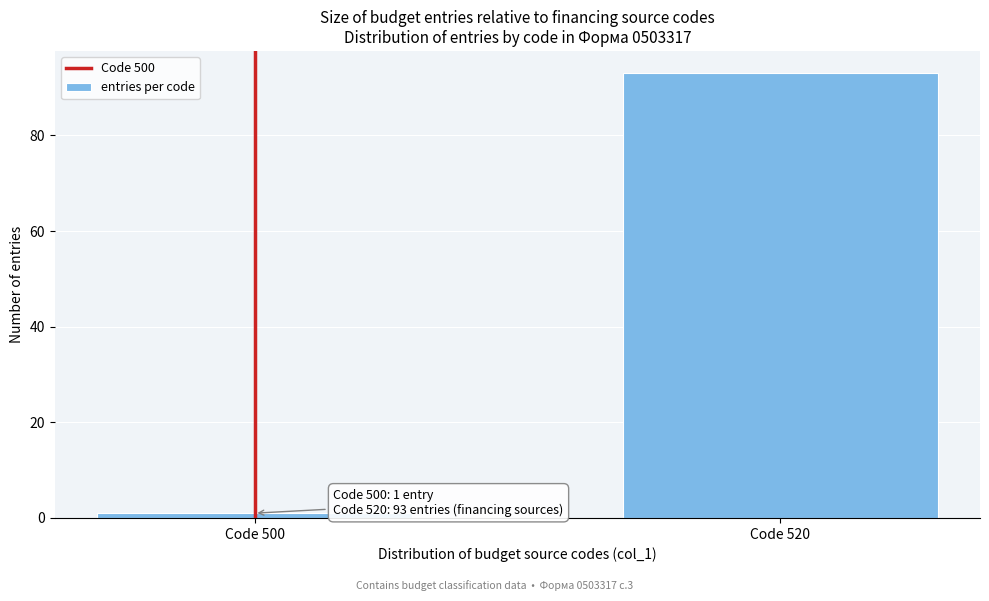

Reading right to left, what are all the values shown in this chart?

93	1